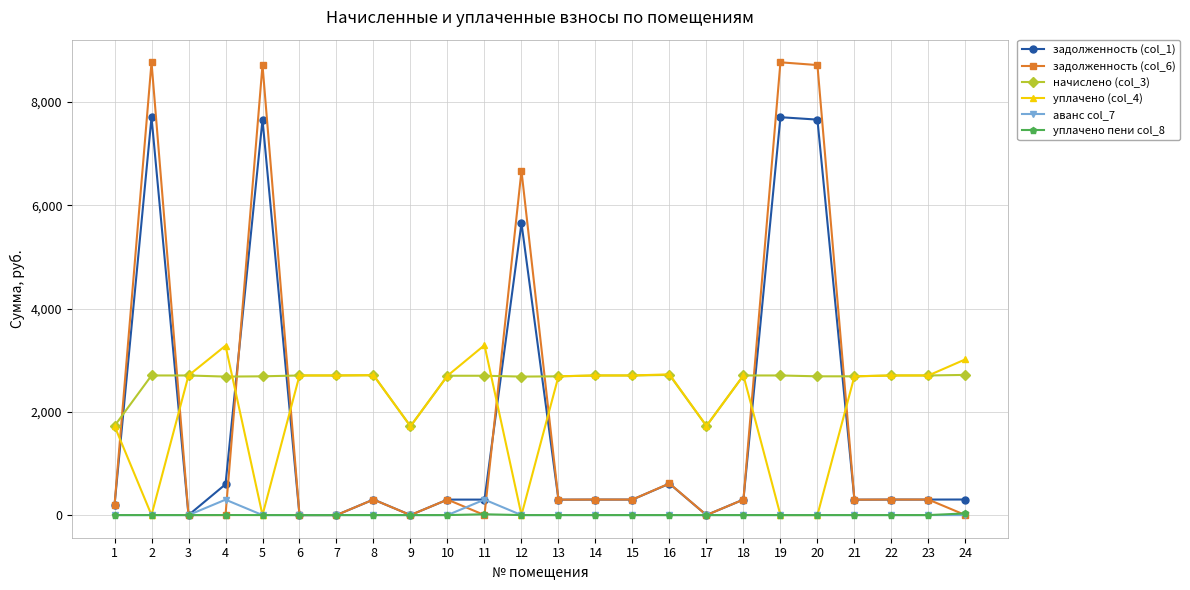

The value of уплачено (col_4) at 3 is 2704.2. True or false?

True